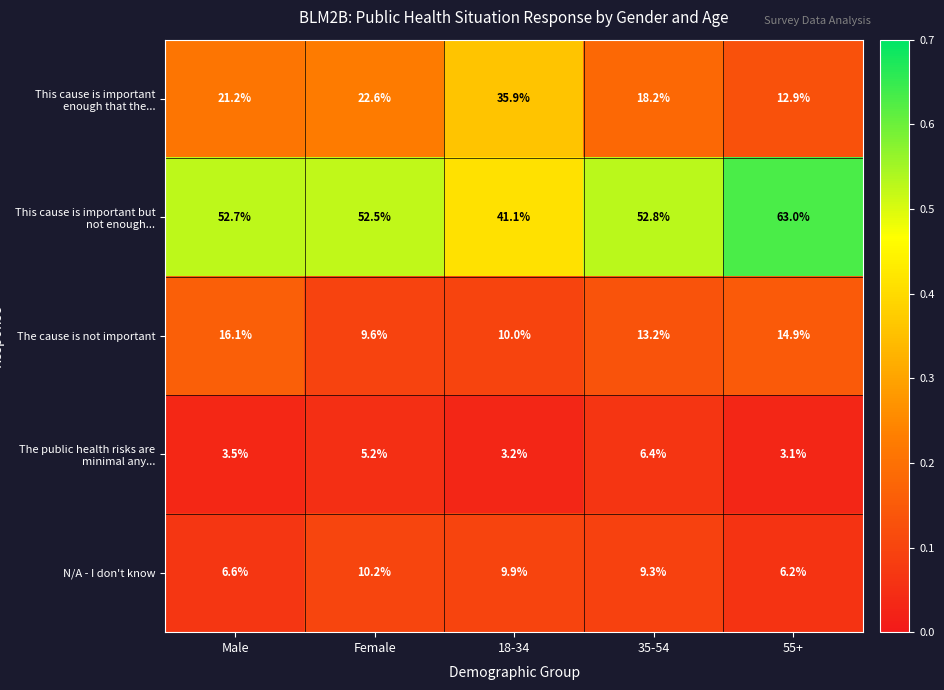

Which series has the largest total across all categories?

This cause is important but not enough...